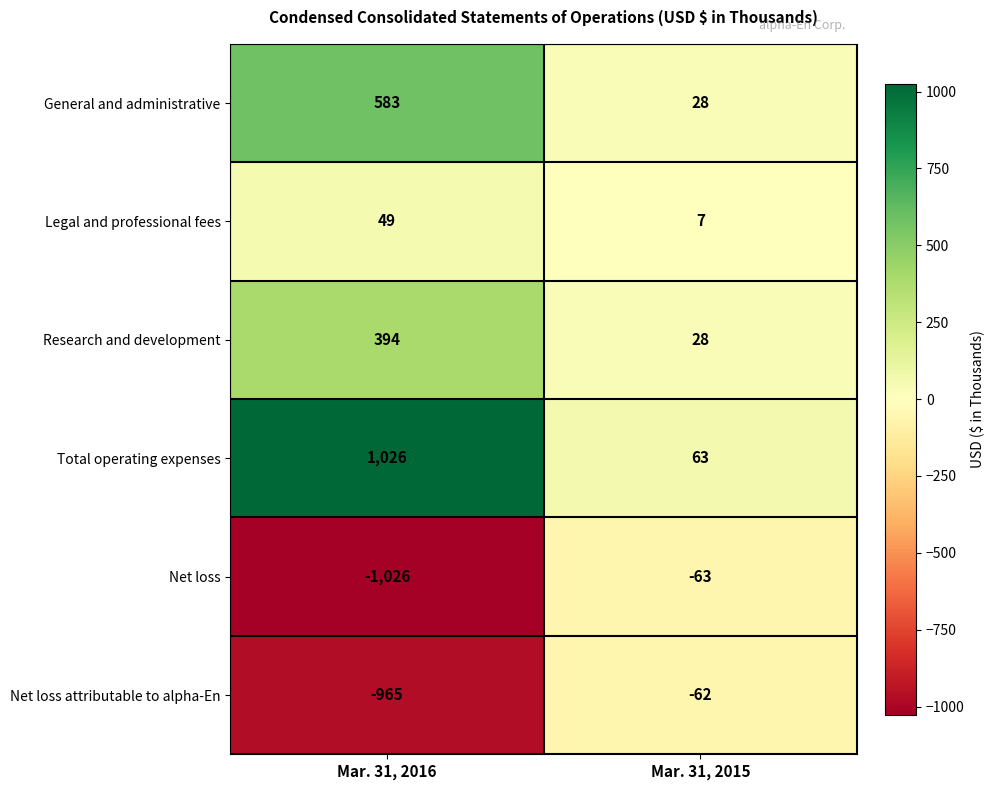

List the labels in order of Research and development value, largest first.

Mar. 31, 2016, Mar. 31, 2015